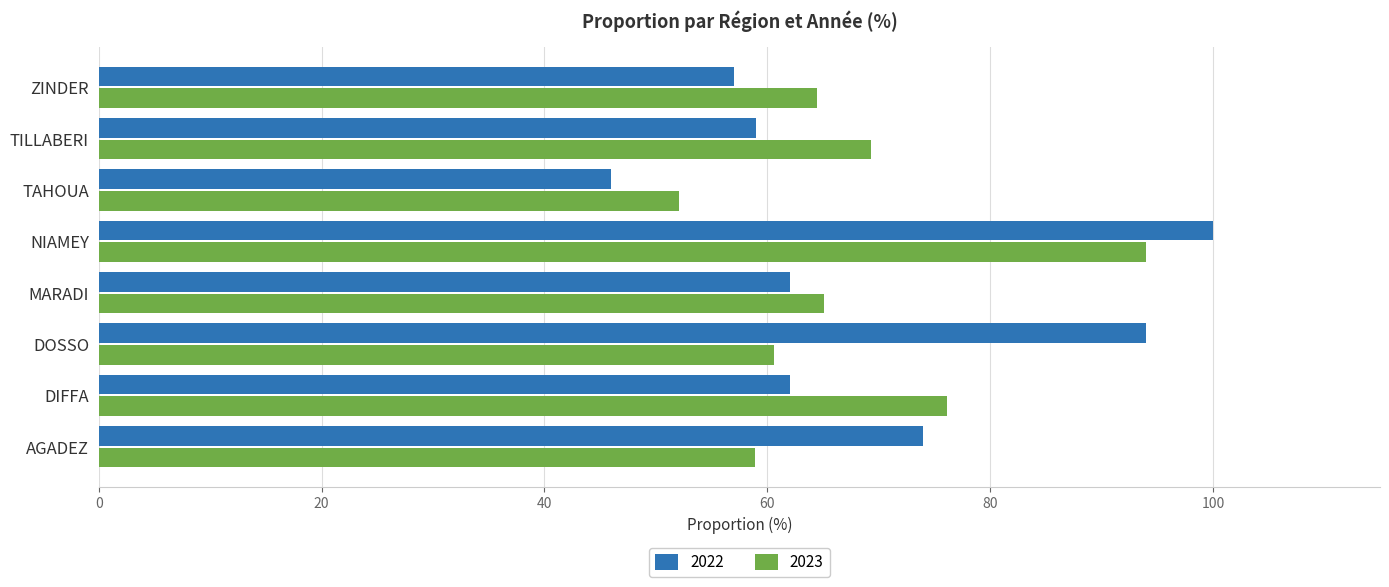

What is the spread (max minus min) of values at TILLABERI?

10.3